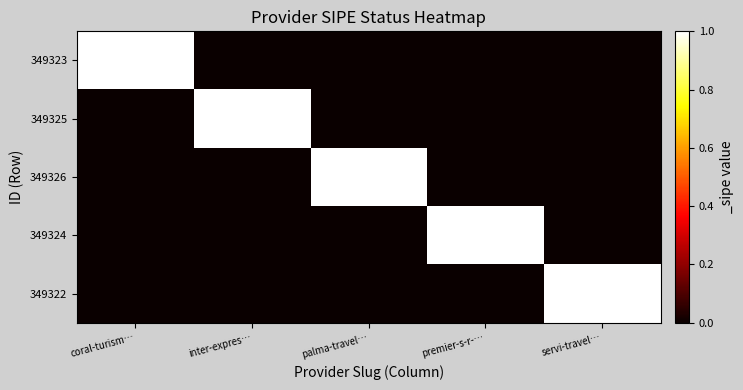

Which label corresponds to the largest value in the chart?

coral-turism…